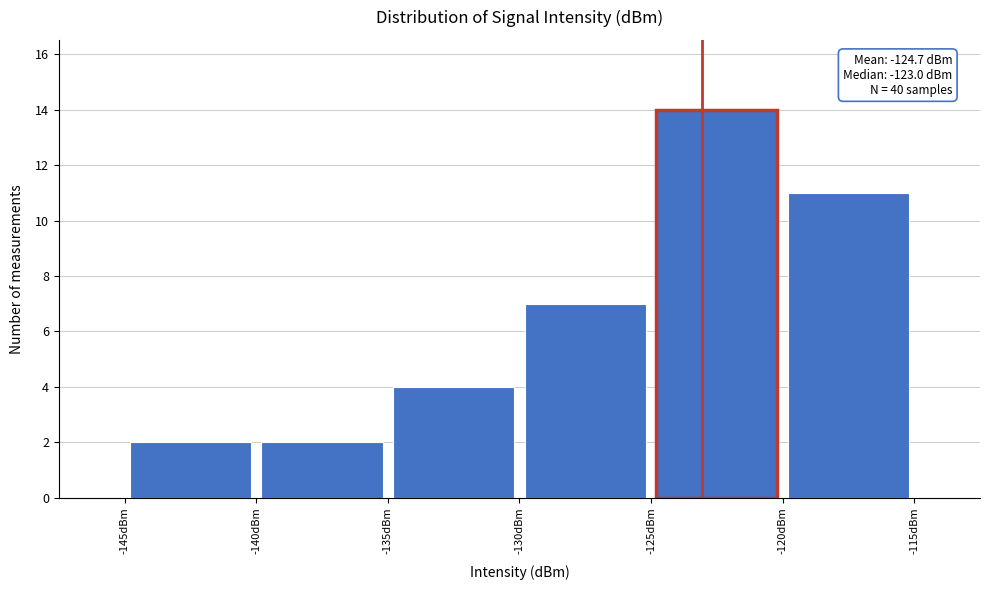

Over which range of the x-axis is the bar tallest?

-125 to -120